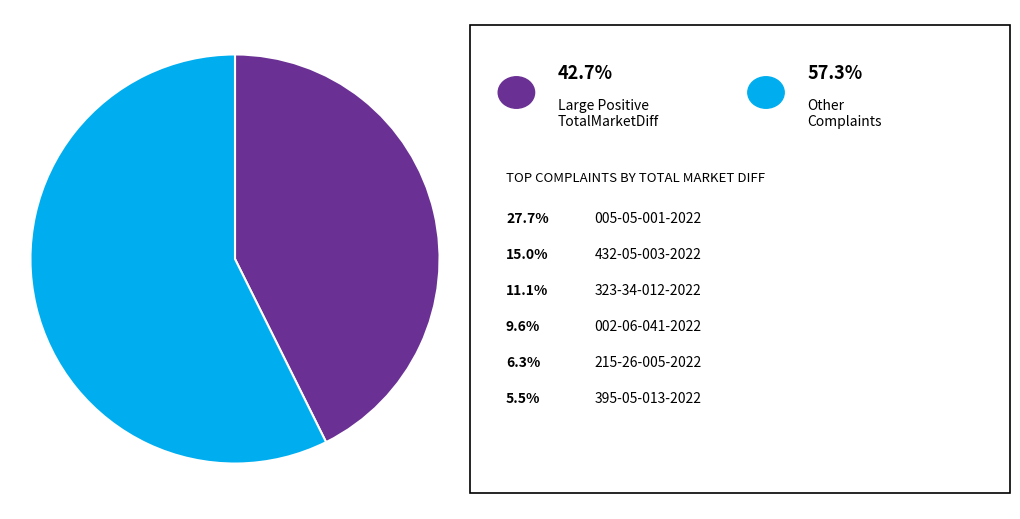

Is there a majority slice in this chart?

Yes